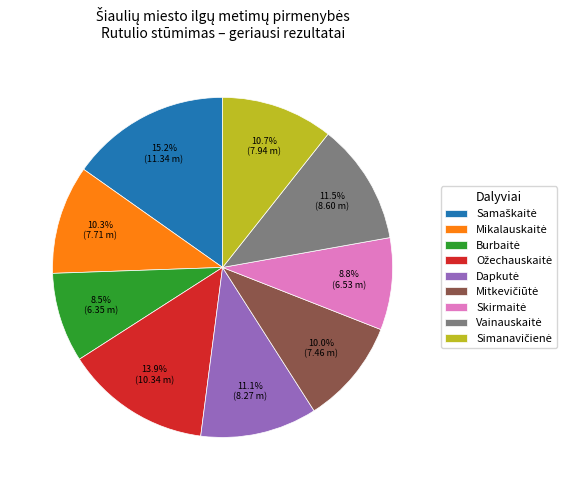

Does any single category account for the majority?

No